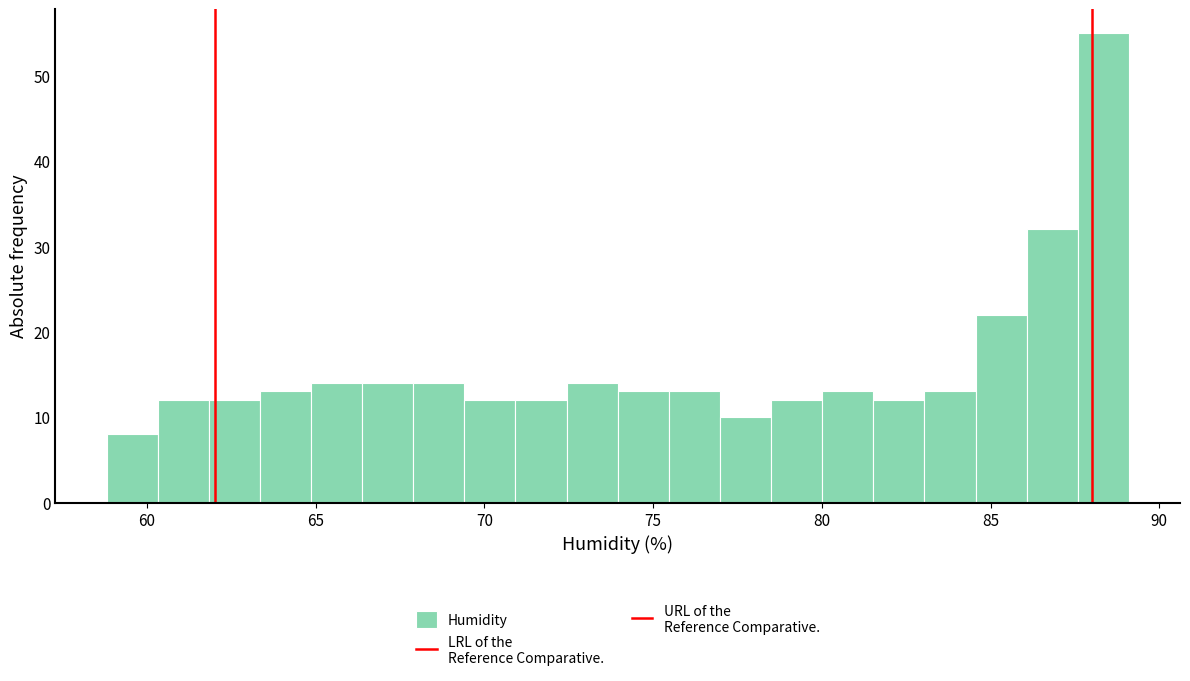

Around what value on the x-axis is the tallest bar? Give the approximate position of its centre, as read against the axis.

88.5